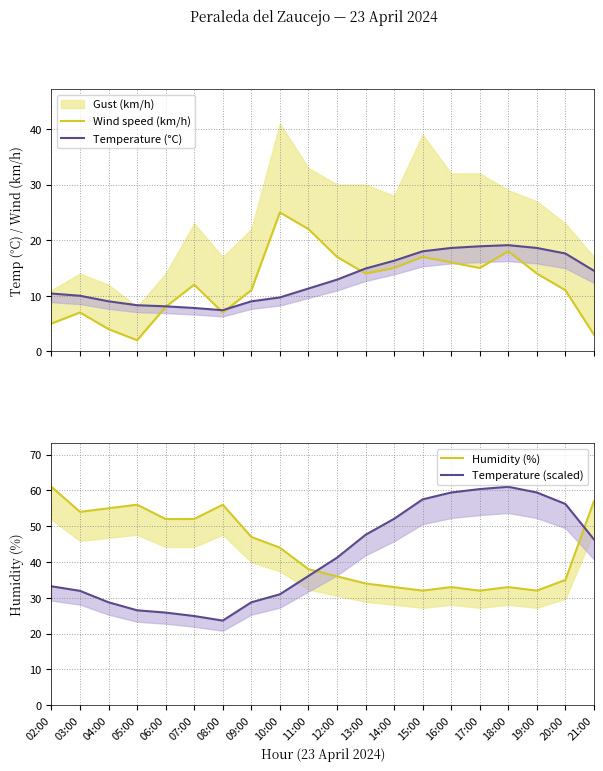

How many series are shown in this chart?

4